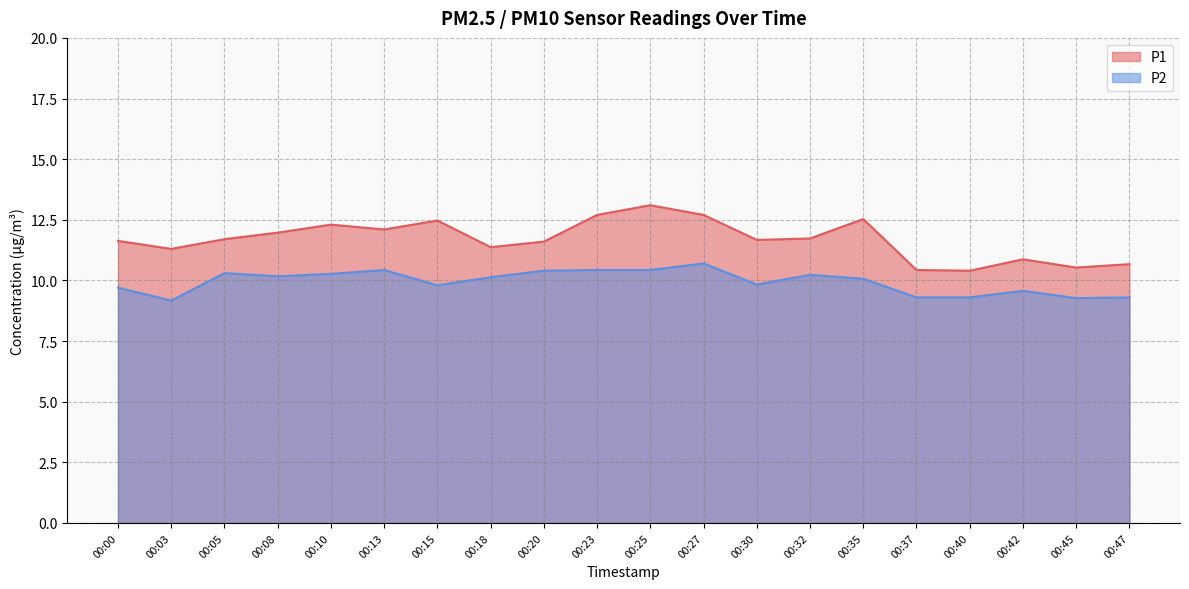

In P2, how many points are lower than both neighbors (excluding endpoints)?

5